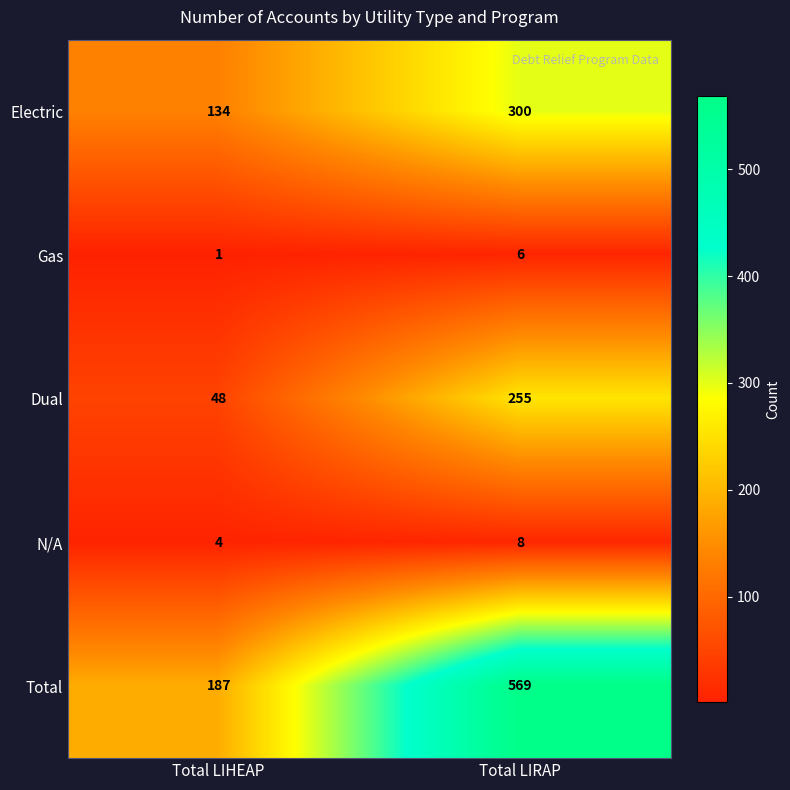

What is the greatest value displayed?

569